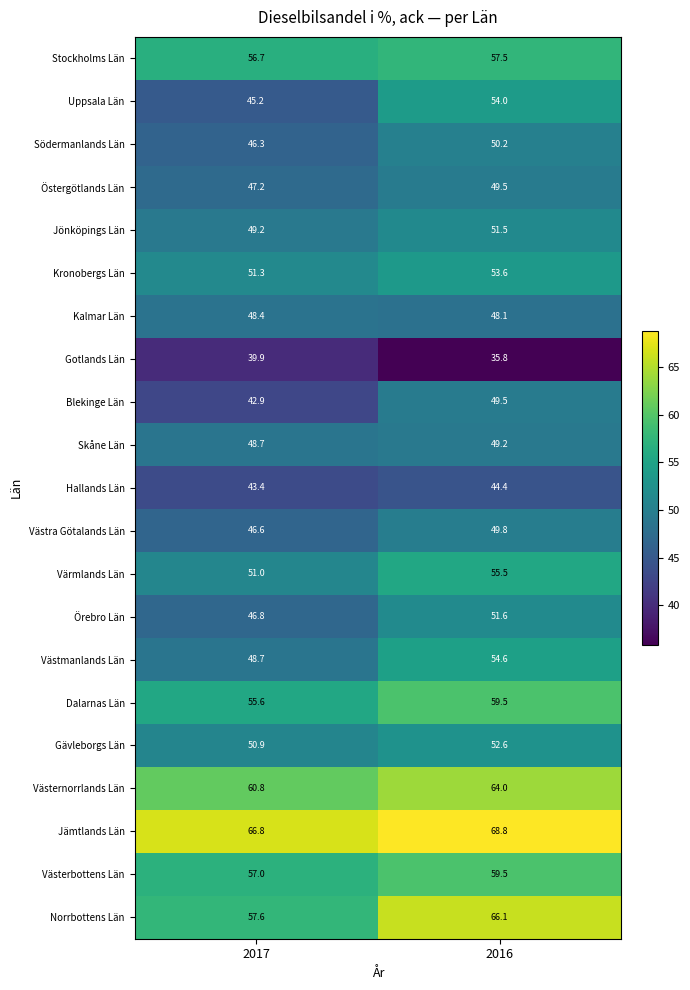

What value does the Skåne Län series have at 2017?

48.7